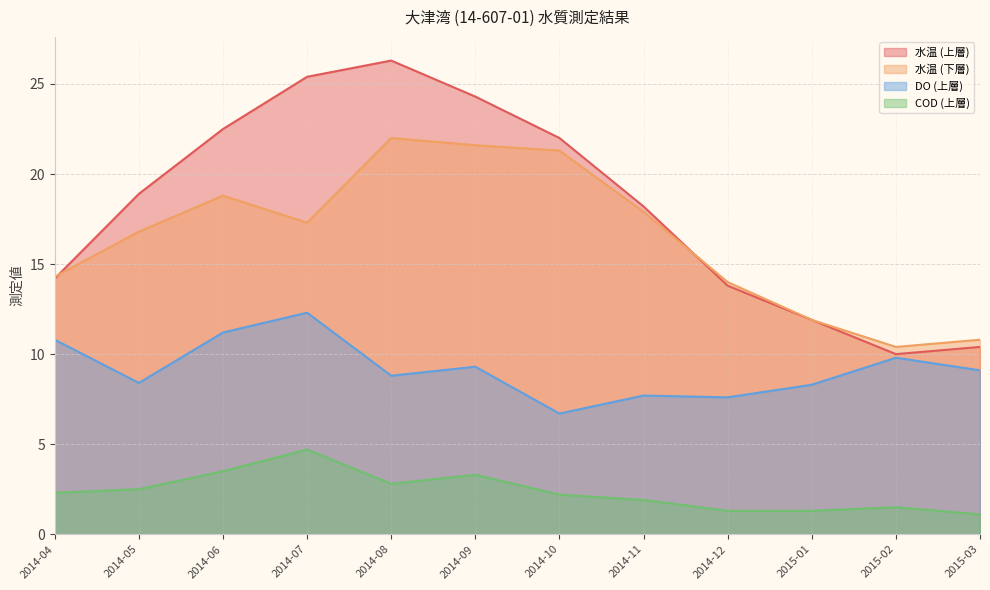

What is the total value across all series at 2014-10?

52.2